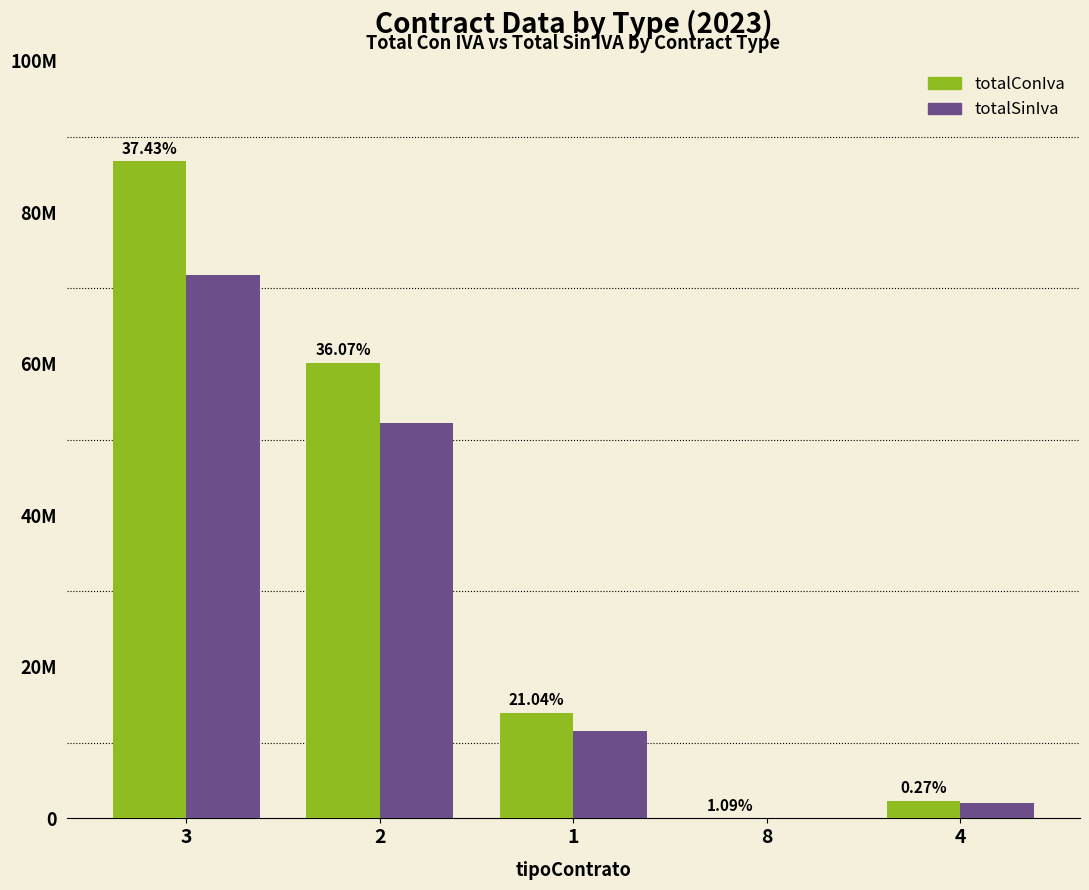

What are all the series names shown in the legend?

totalConIva, totalSinIva